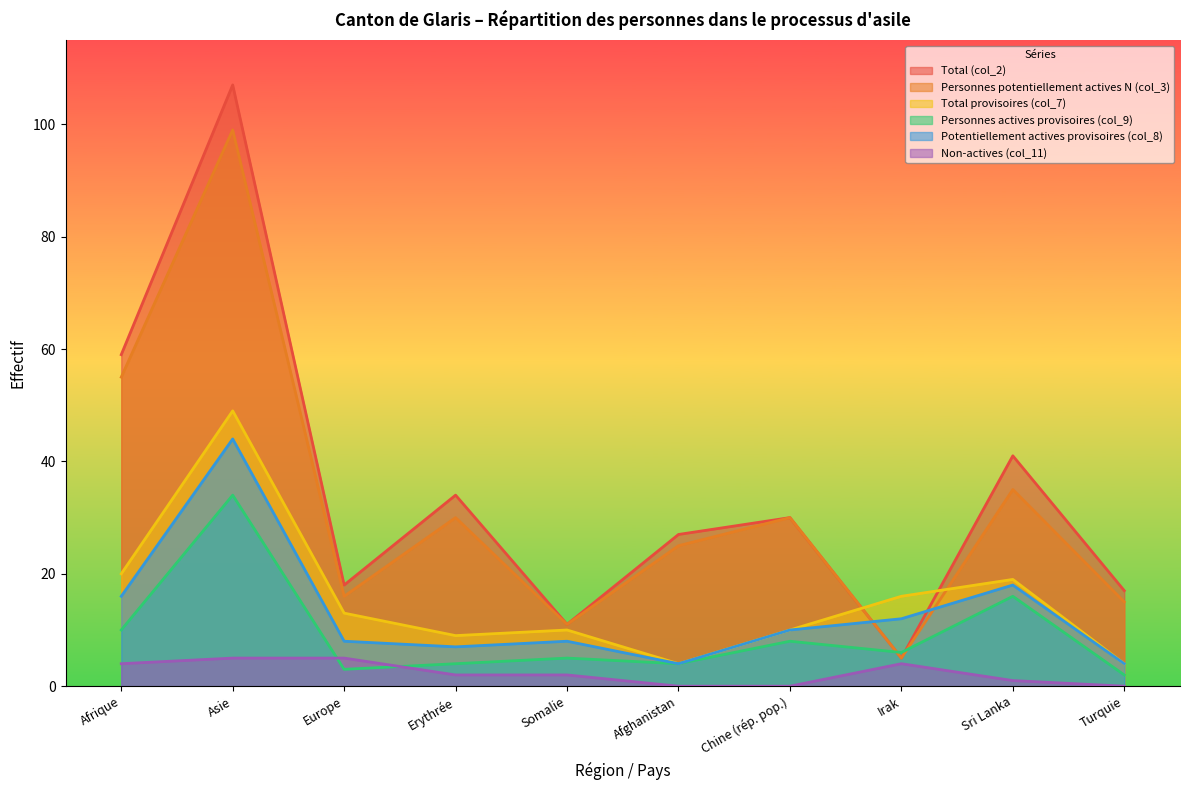

Reading left to right, extract all data points from this chart.

Total (col_2): Afrique=59	Asie=107	Europe=18	Erythrée=34	Somalie=11	Afghanistan=27	Chine (rép. pop.)=30	Irak=5	Sri Lanka=41	Turquie=17
Personnes potentiellement actives N (col_3): Afrique=55	Asie=99	Europe=16	Erythrée=30	Somalie=11	Afghanistan=25	Chine (rép. pop.)=30	Irak=5	Sri Lanka=35	Turquie=15
Total provisoires (col_7): Afrique=20	Asie=49	Europe=13	Erythrée=9	Somalie=10	Afghanistan=4	Chine (rép. pop.)=10	Irak=16	Sri Lanka=19	Turquie=4
Personnes actives provisoires (col_9): Afrique=10	Asie=34	Europe=3	Erythrée=4	Somalie=5	Afghanistan=4	Chine (rép. pop.)=8	Irak=6	Sri Lanka=16	Turquie=2
Potentiellement actives provisoires (col_8): Afrique=16	Asie=44	Europe=8	Erythrée=7	Somalie=8	Afghanistan=4	Chine (rép. pop.)=10	Irak=12	Sri Lanka=18	Turquie=4
Non-actives (col_11): Afrique=4	Asie=5	Europe=5	Erythrée=2	Somalie=2	Afghanistan=0	Chine (rép. pop.)=0	Irak=4	Sri Lanka=1	Turquie=0